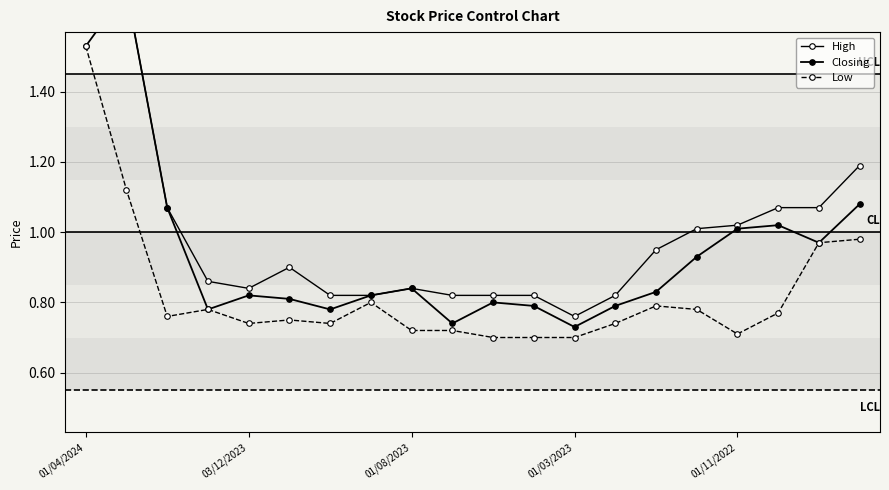

Reading left to right, what are all the values shown in this chart?

High: 1.6	1.7	1.1	0.9	0.8	0.9	0.8	0.8	0.8	0.8	0.8	0.8	0.8	0.8	0.9	1.0	1.0	1.1	1.1	1.2
Closing: 1.5	1.7	1.1	0.8	0.8	0.8	0.8	0.8	0.8	0.7	0.8	0.8	0.7	0.8	0.8	0.9	1.0	1.0	1.0	1.1
Low: 1.5	1.1	0.8	0.8	0.7	0.8	0.7	0.8	0.7	0.7	0.7	0.7	0.7	0.7	0.8	0.8	0.7	0.8	1.0	1.0